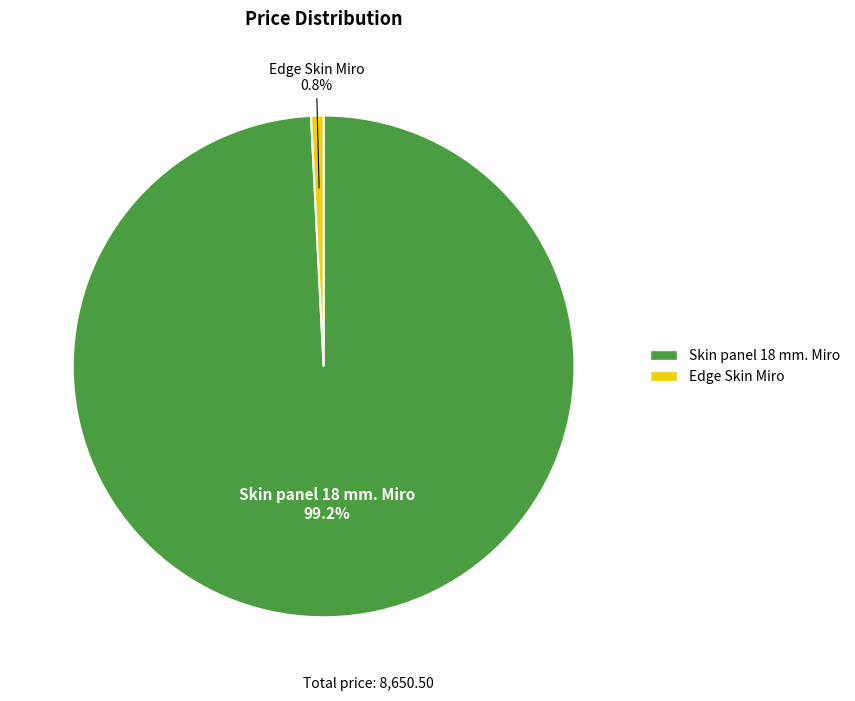

To the nearest percent, what is the average slice percentage?

50%